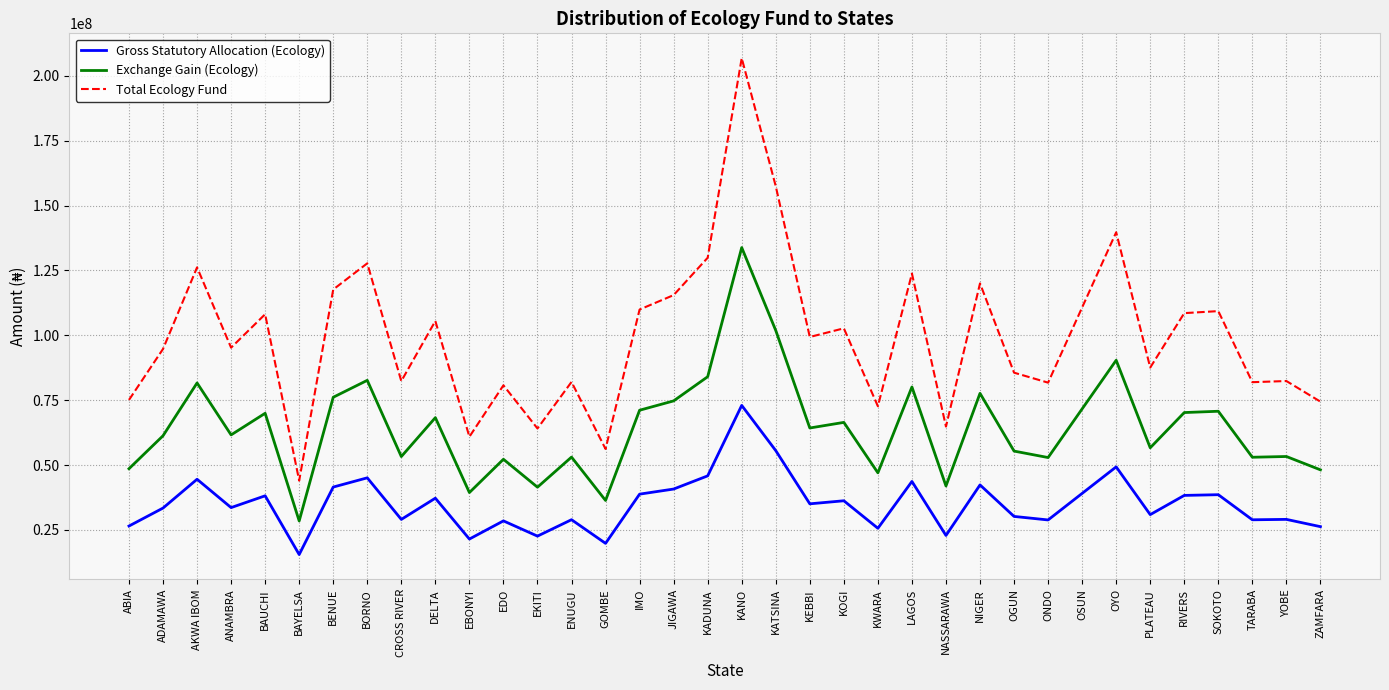

What is the difference between the Exchange Gain (Ecology) values at DELTA and KANO?

65538505.9